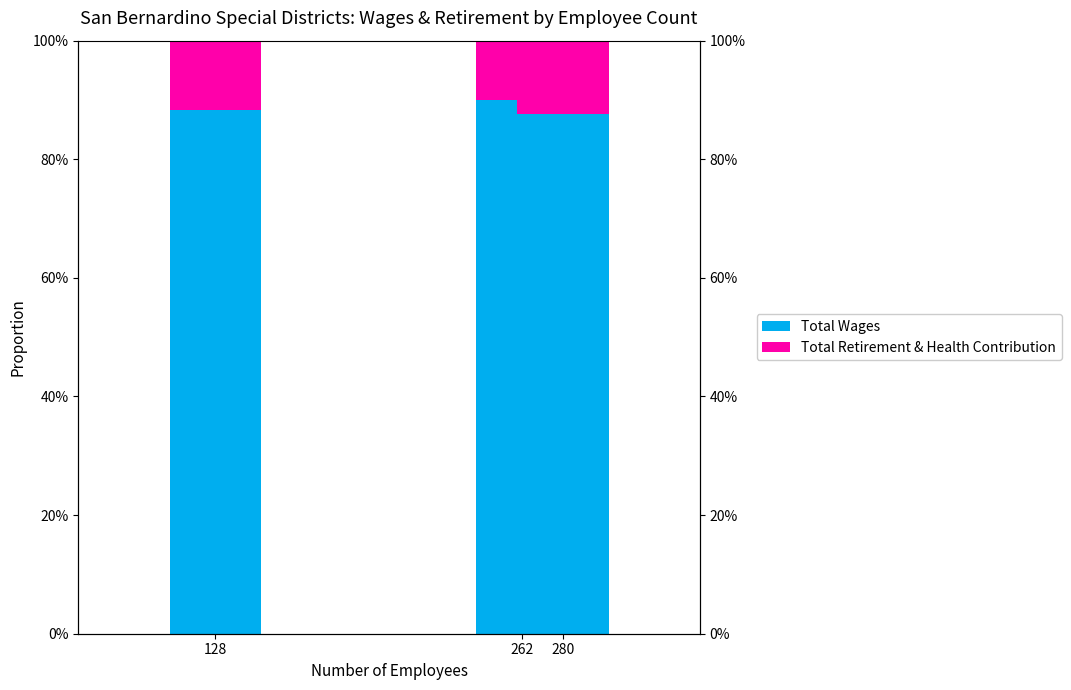

Is the value of Total Wages at 280 greater than the value of Total Retirement & Health Contribution at 262?

Yes